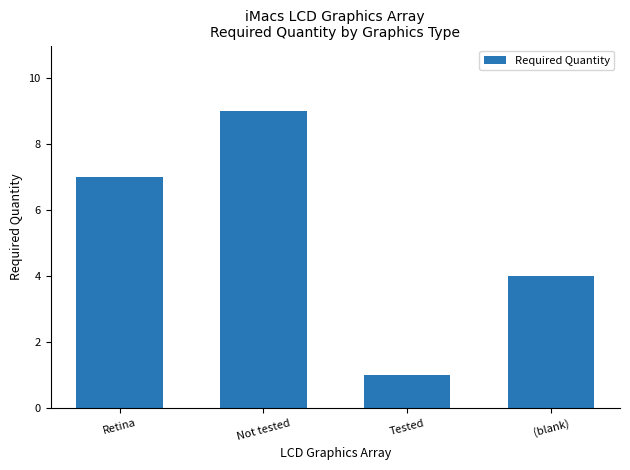

List the labels in order of value, largest first.

Not tested, Retina, (blank), Tested